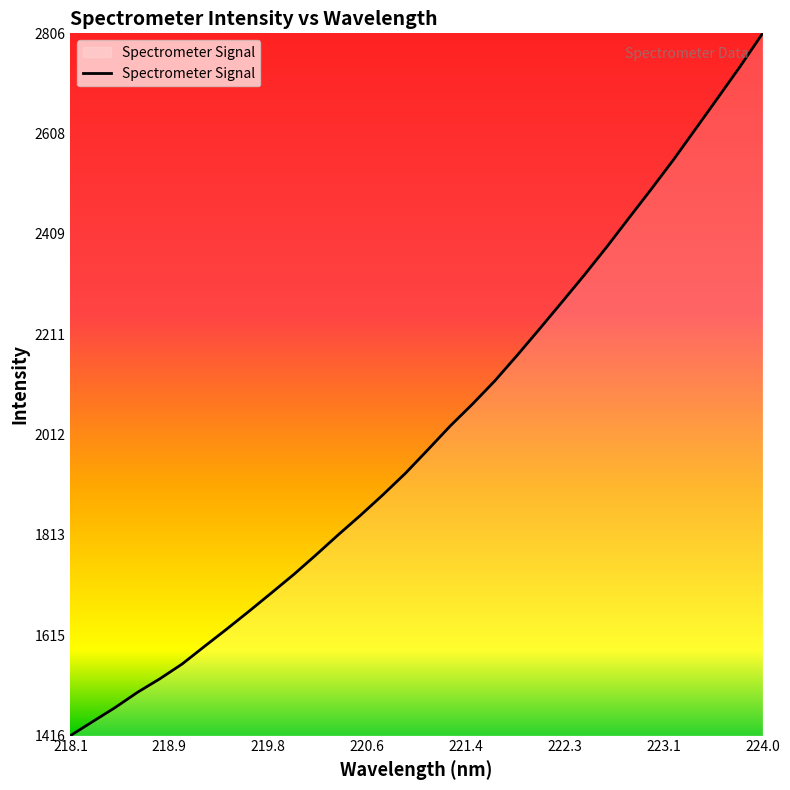

What is the maximum value shown in the chart?

2806.1